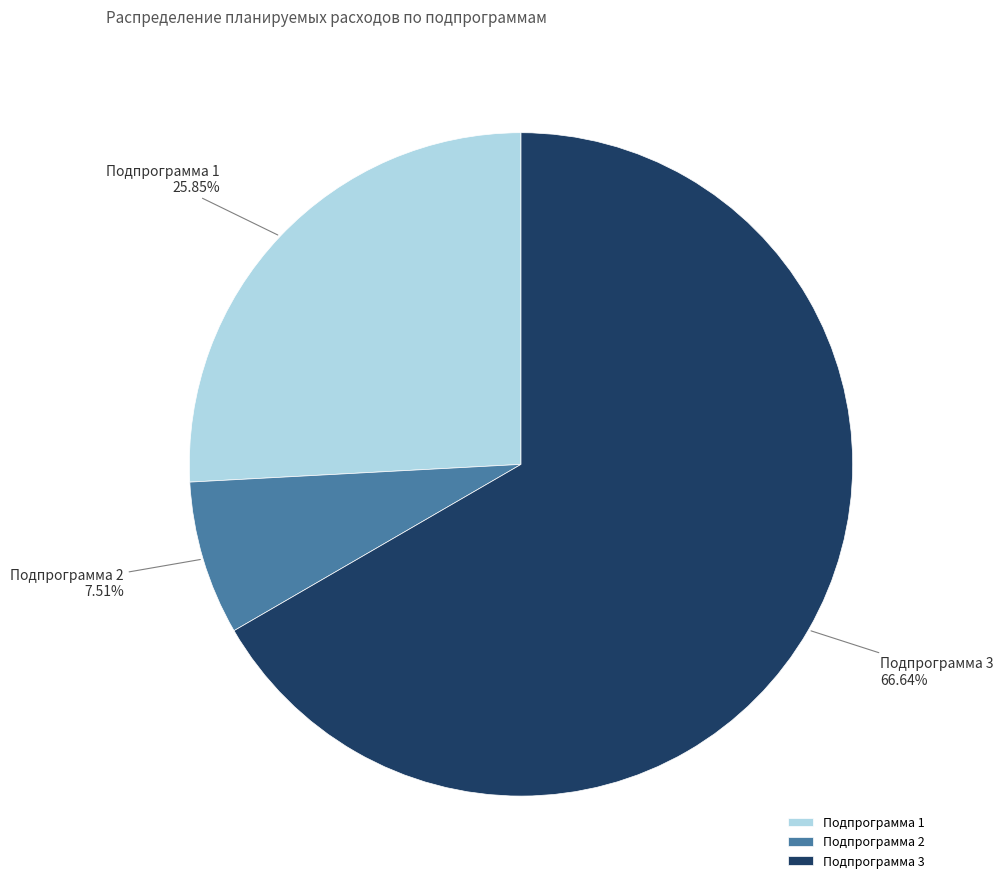

How many segments does this pie chart have?

3